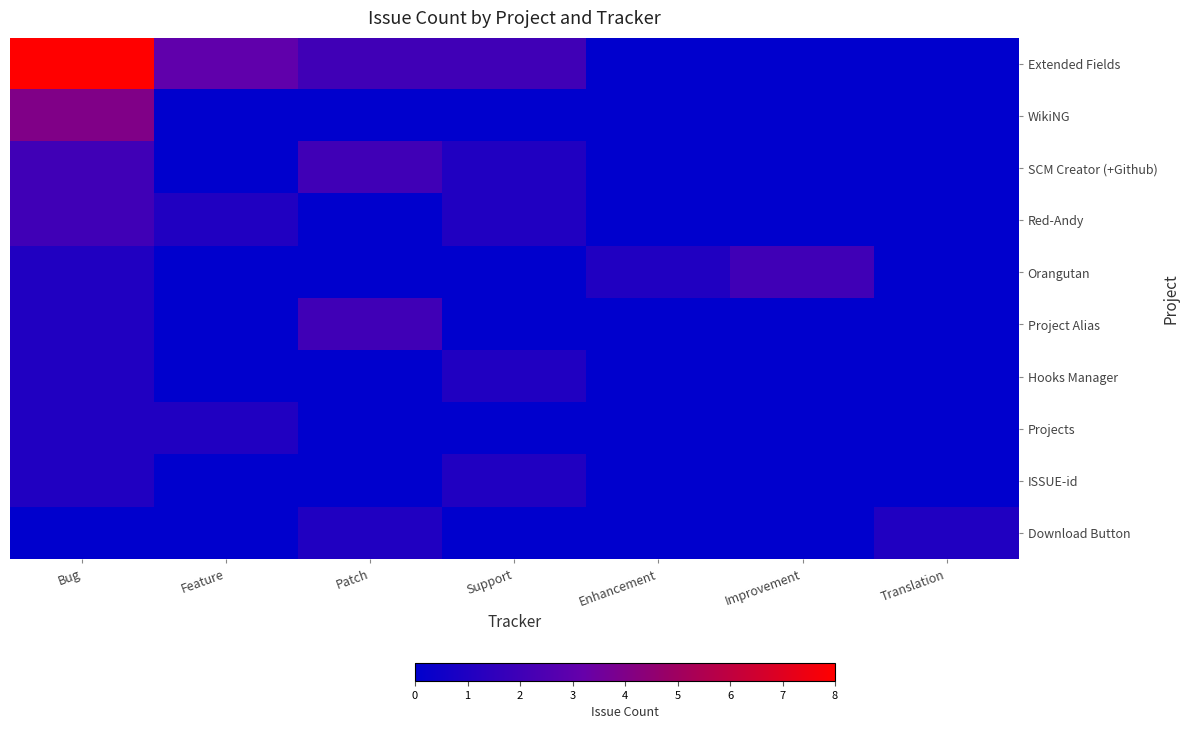

What is the total value across all series at Enhancement?

1